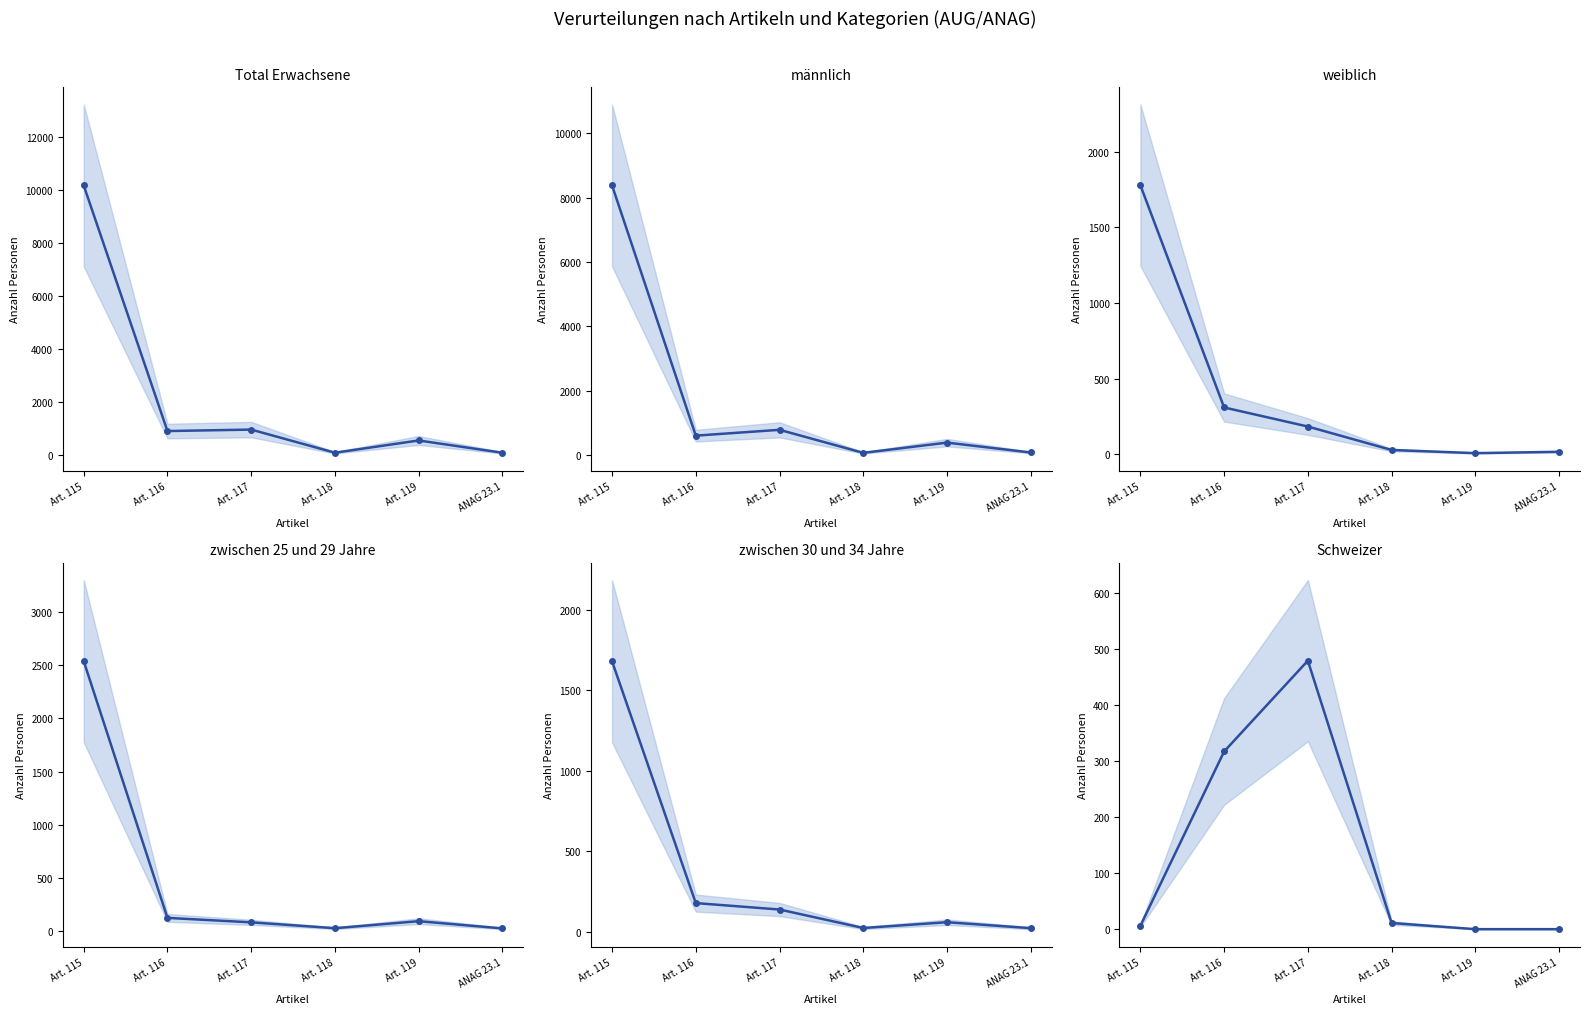

How many data points does each series have?

6